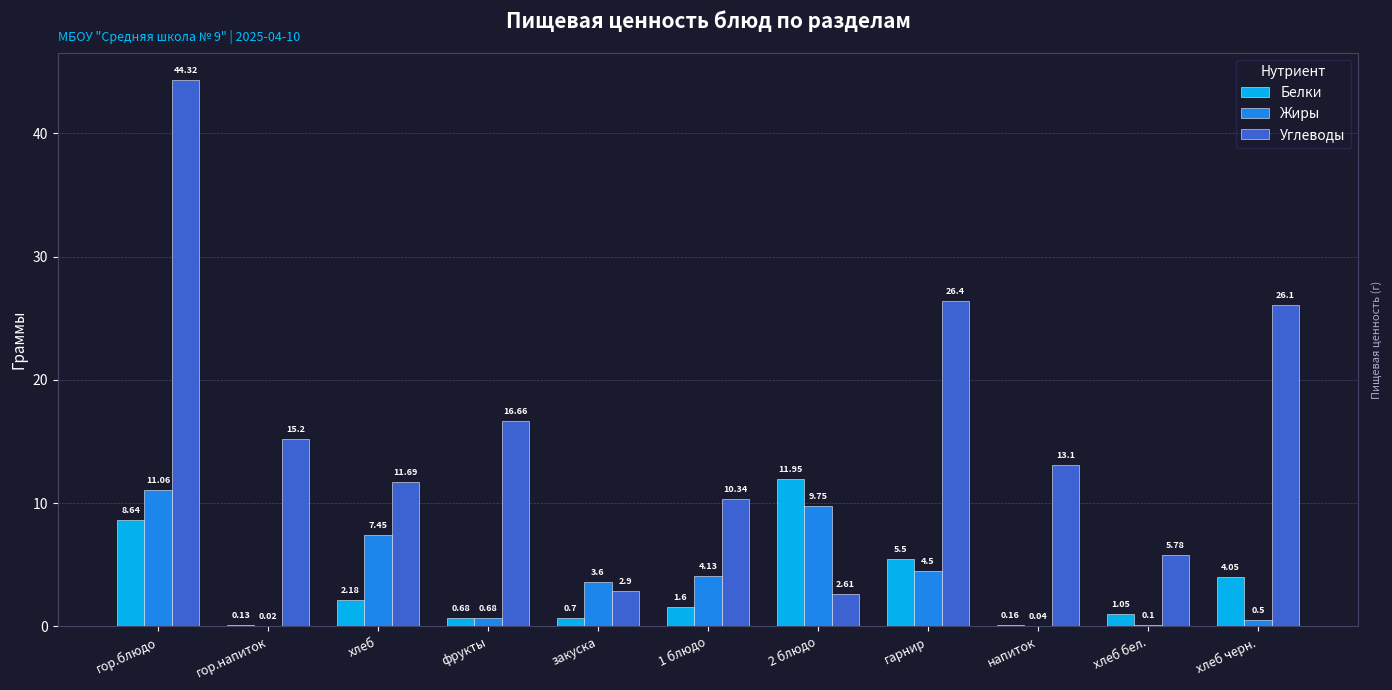

At which label is Углеводы closest to 23?

хлеб черн.